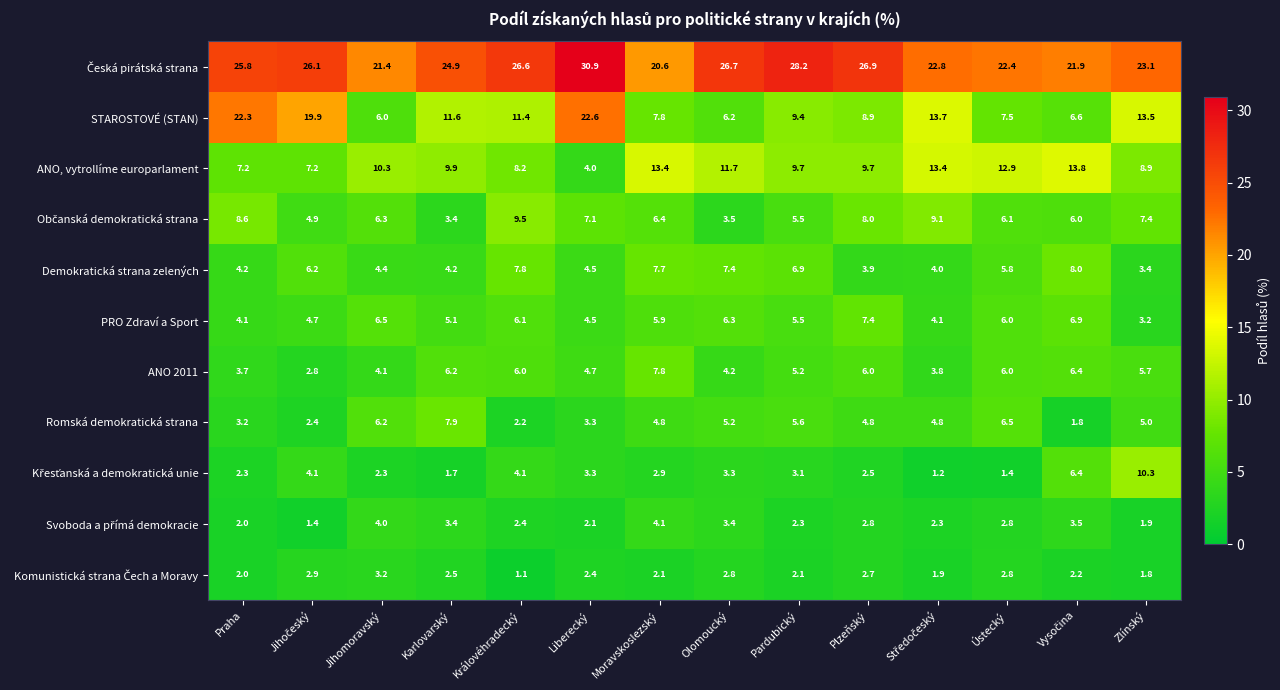

What is the difference between the PRO Zdraví a Sport values at Pardubický and Liberecký?

1.0